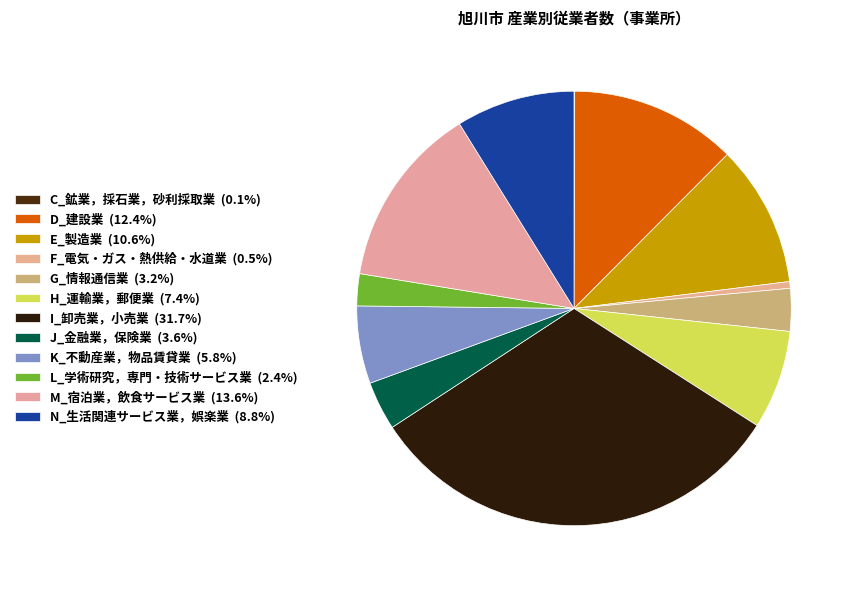

Does any single category account for the majority?

No